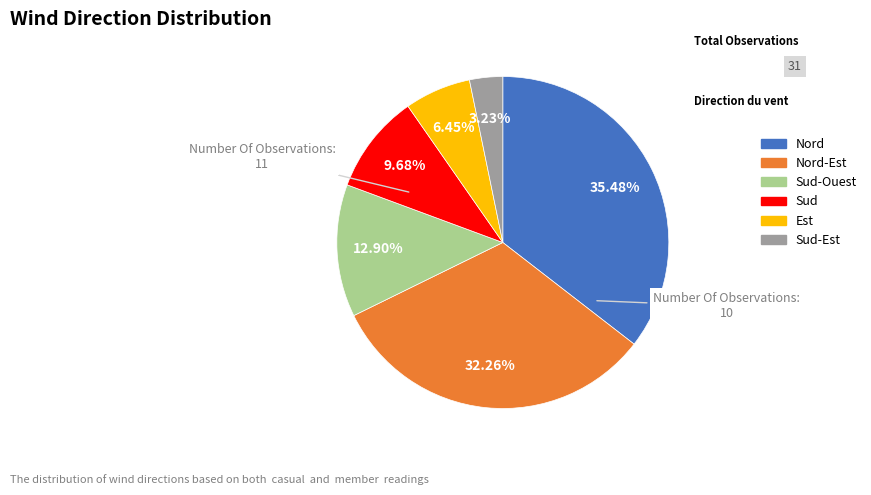

Is there a majority slice in this chart?

No